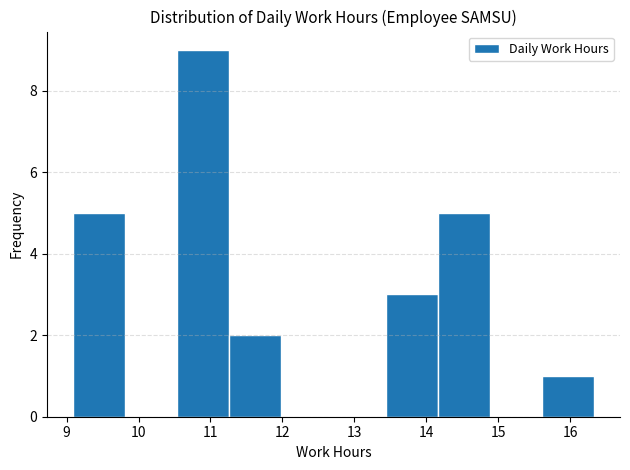

Reading left to right, transcribe this chart: for each bar, give the range it covers on the x-axis and its height. Neither the bar edges nor the heights are printed on the chart, so give them approximately, as read against the axes.

9.1 to 9.8: 5
9.8 to 10.5: 0
10.5 to 11.3: 9
11.3 to 12.0: 2
12.0 to 12.7: 0
12.7 to 13.4: 0
13.4 to 14.2: 3
14.2 to 14.9: 5
14.9 to 15.6: 0
15.6 to 16.3: 1